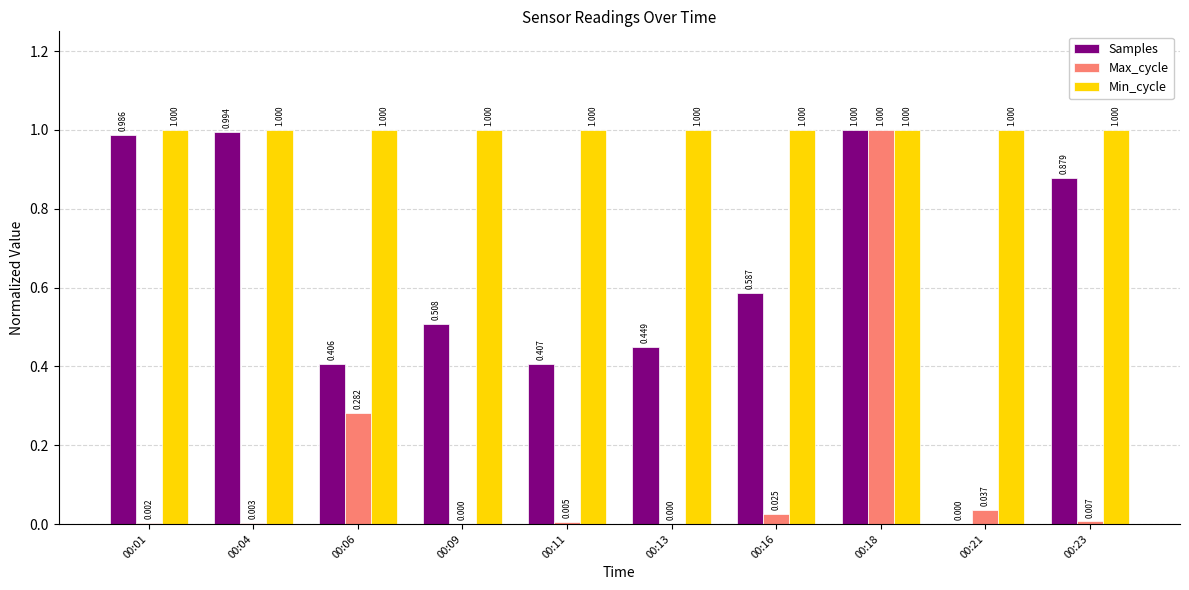

How many values in the Samples series exceed 0?

9